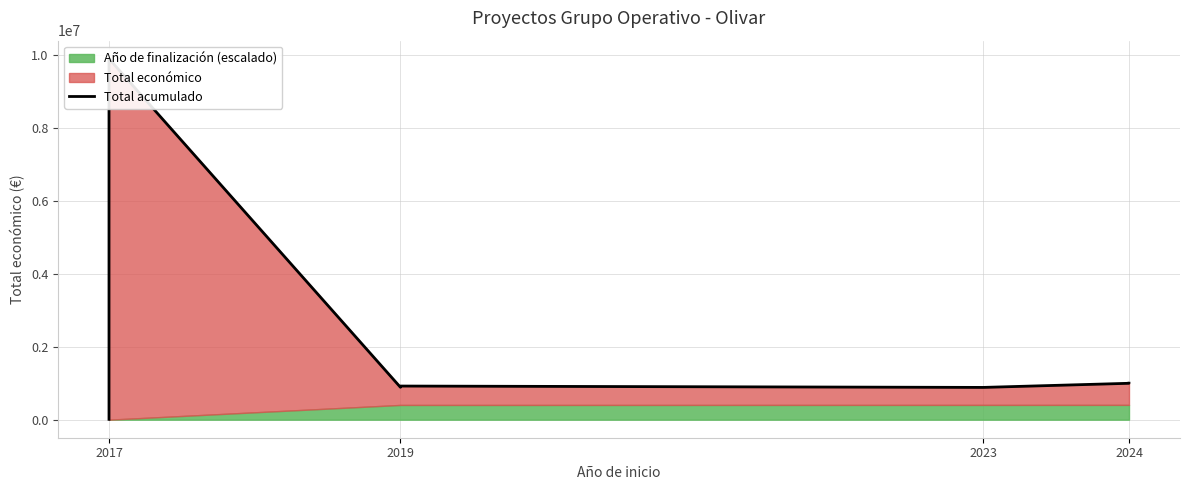

What is the value of the 4th point from the left?

888841